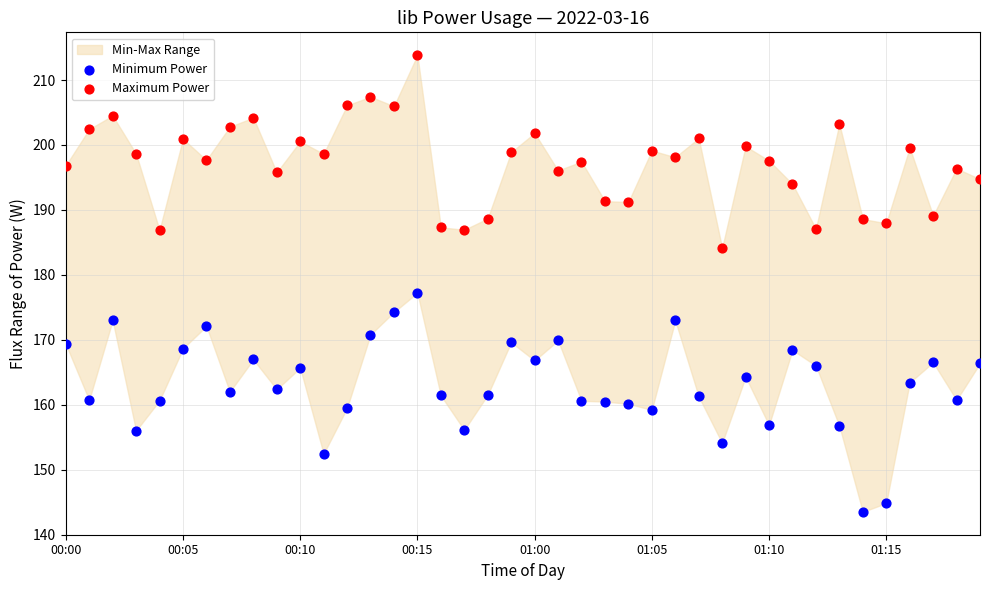

Across all data points, what is the range of Y values (max minus min)?

70.3